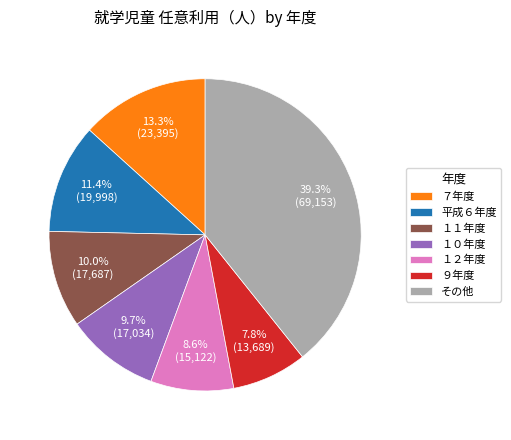

How many slices are in this pie chart?

7